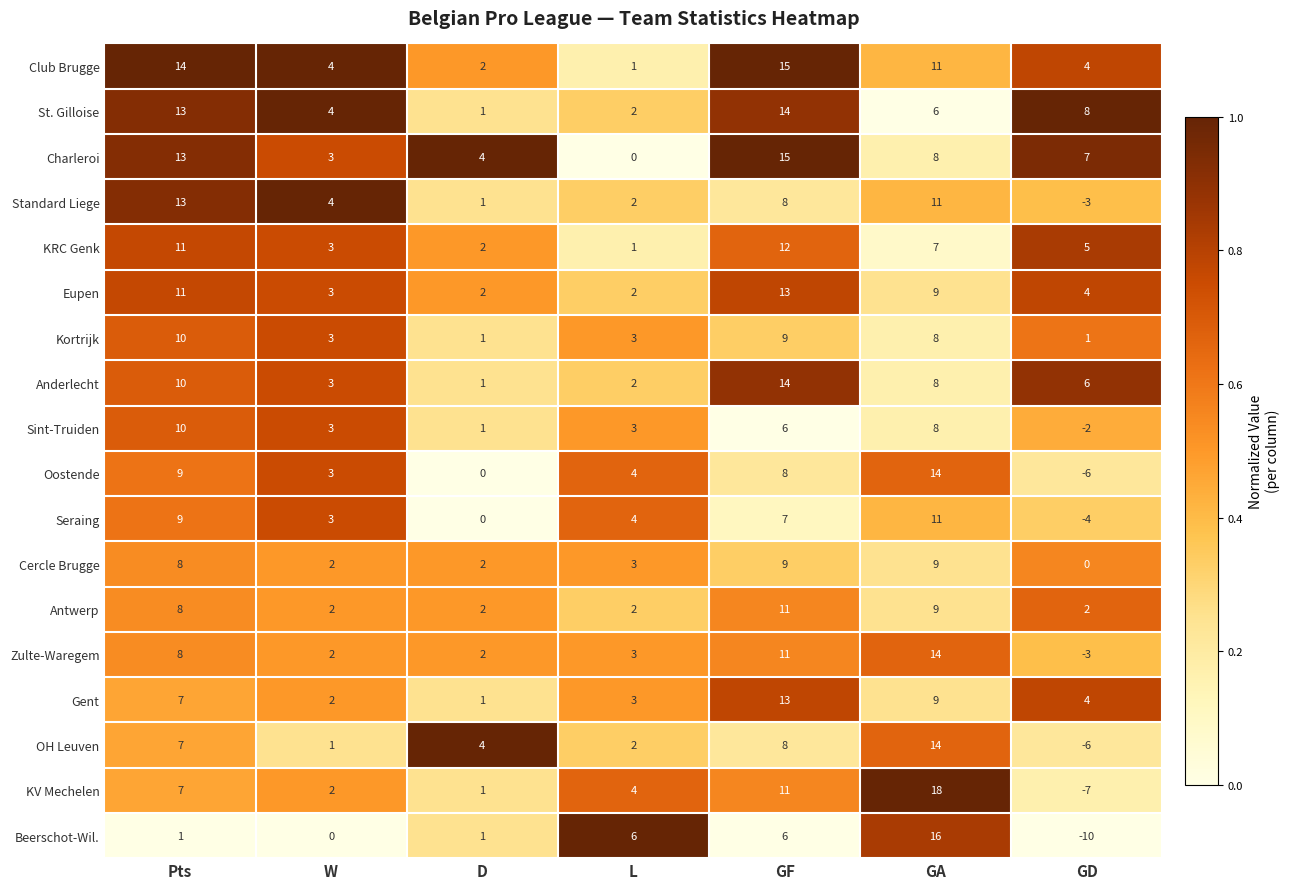

Which series changed the most between L and GF?

Charleroi